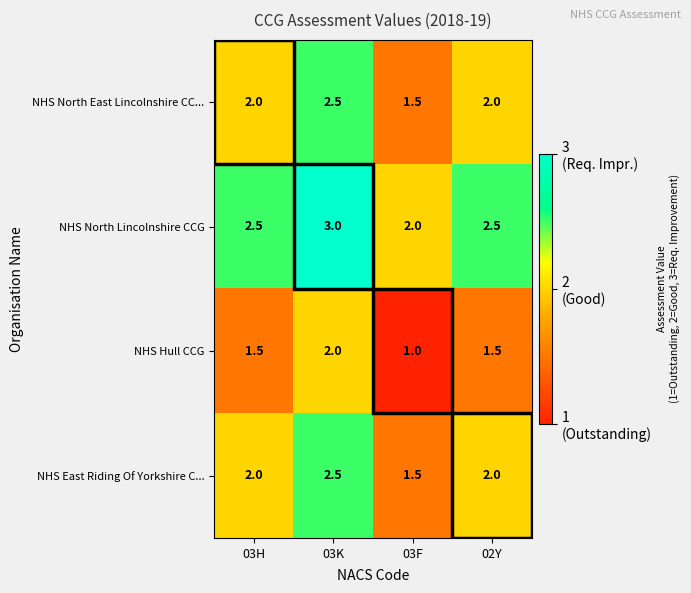

Which series has the largest total across all categories?

NHS North Lincolnshire CCG